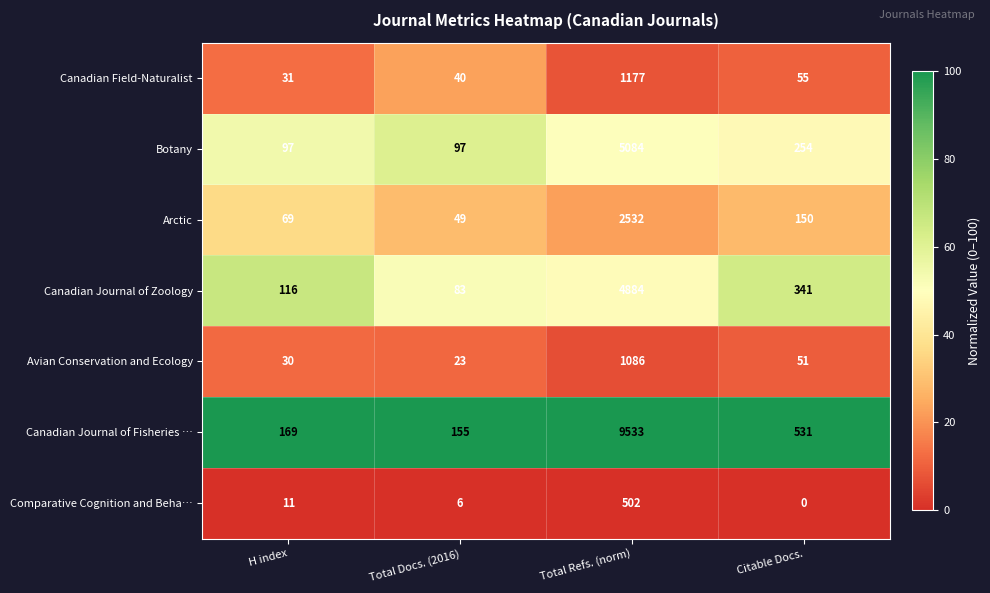

What is the difference between the second highest and second lowest values in the Comparative Cognition and Beha… series?

5